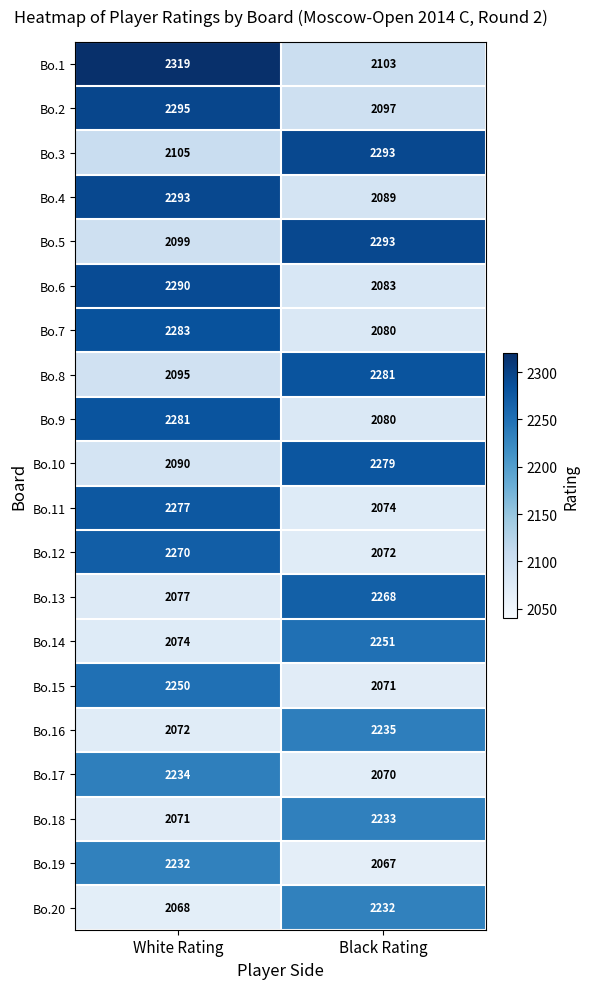

What is the spread (max minus min) of values at Black Rating?

226